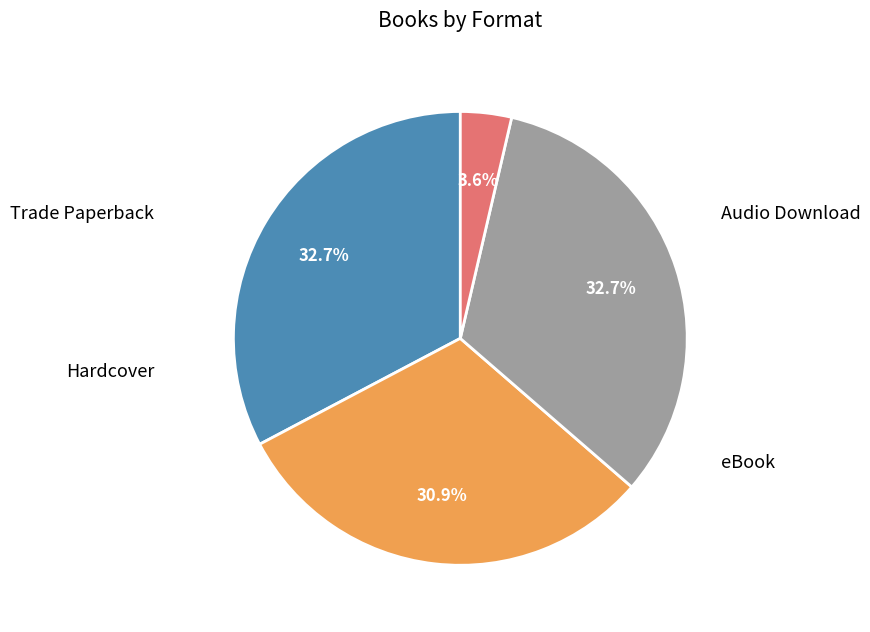

The Hardcover slice represents 42% of the pie. True or false?

False